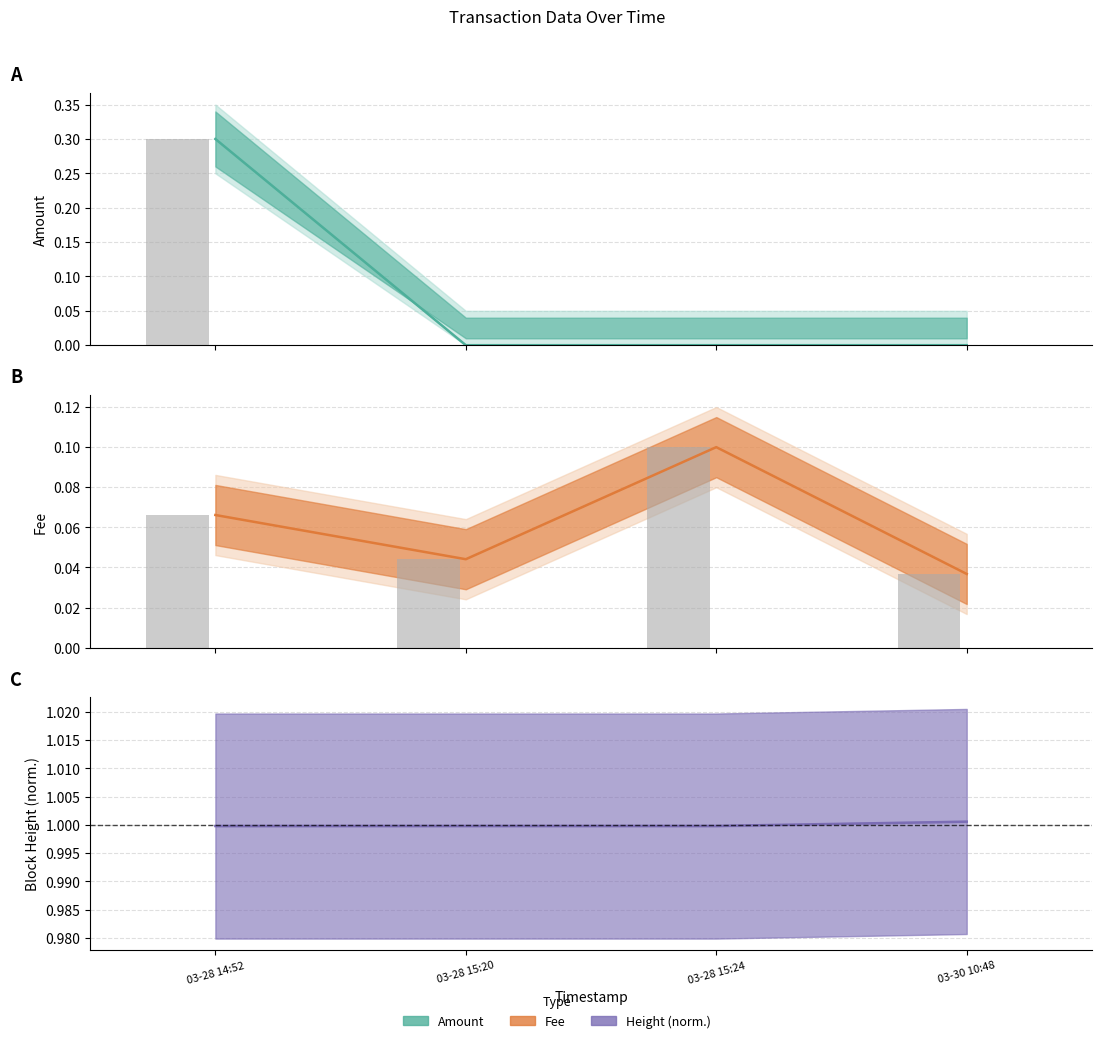

What is the approximate value of Fee raw at 03-28 15:24?

0.1